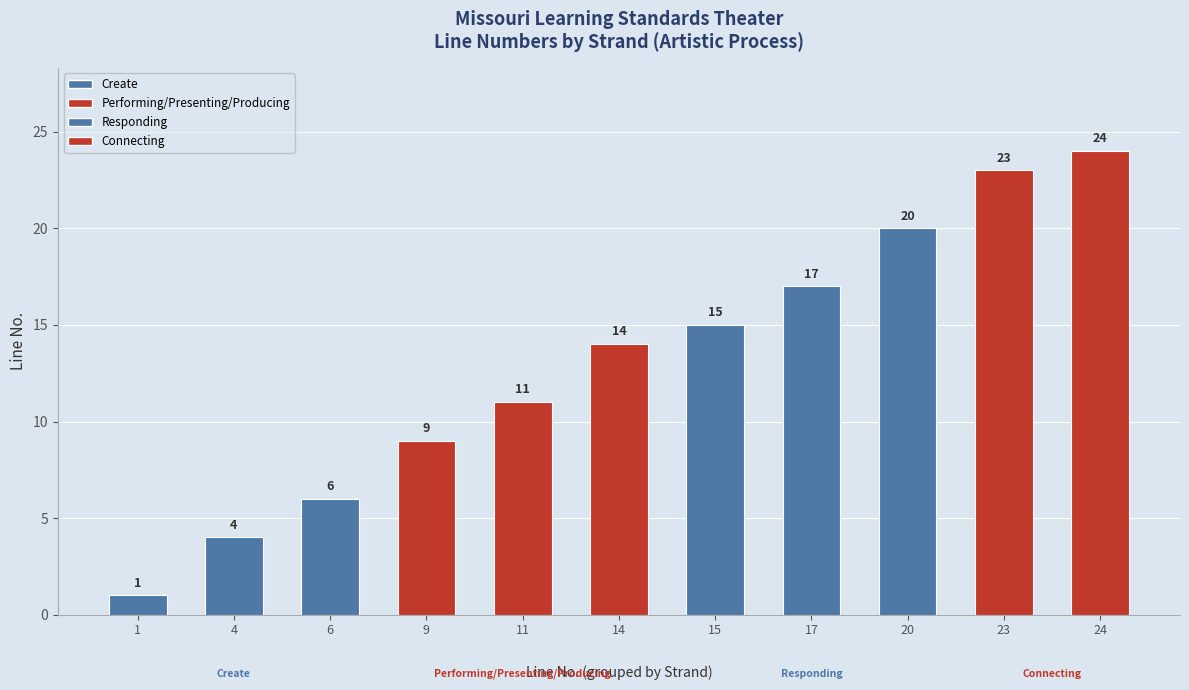

What is the ratio of the value at 24 to the value at 9?

2.7